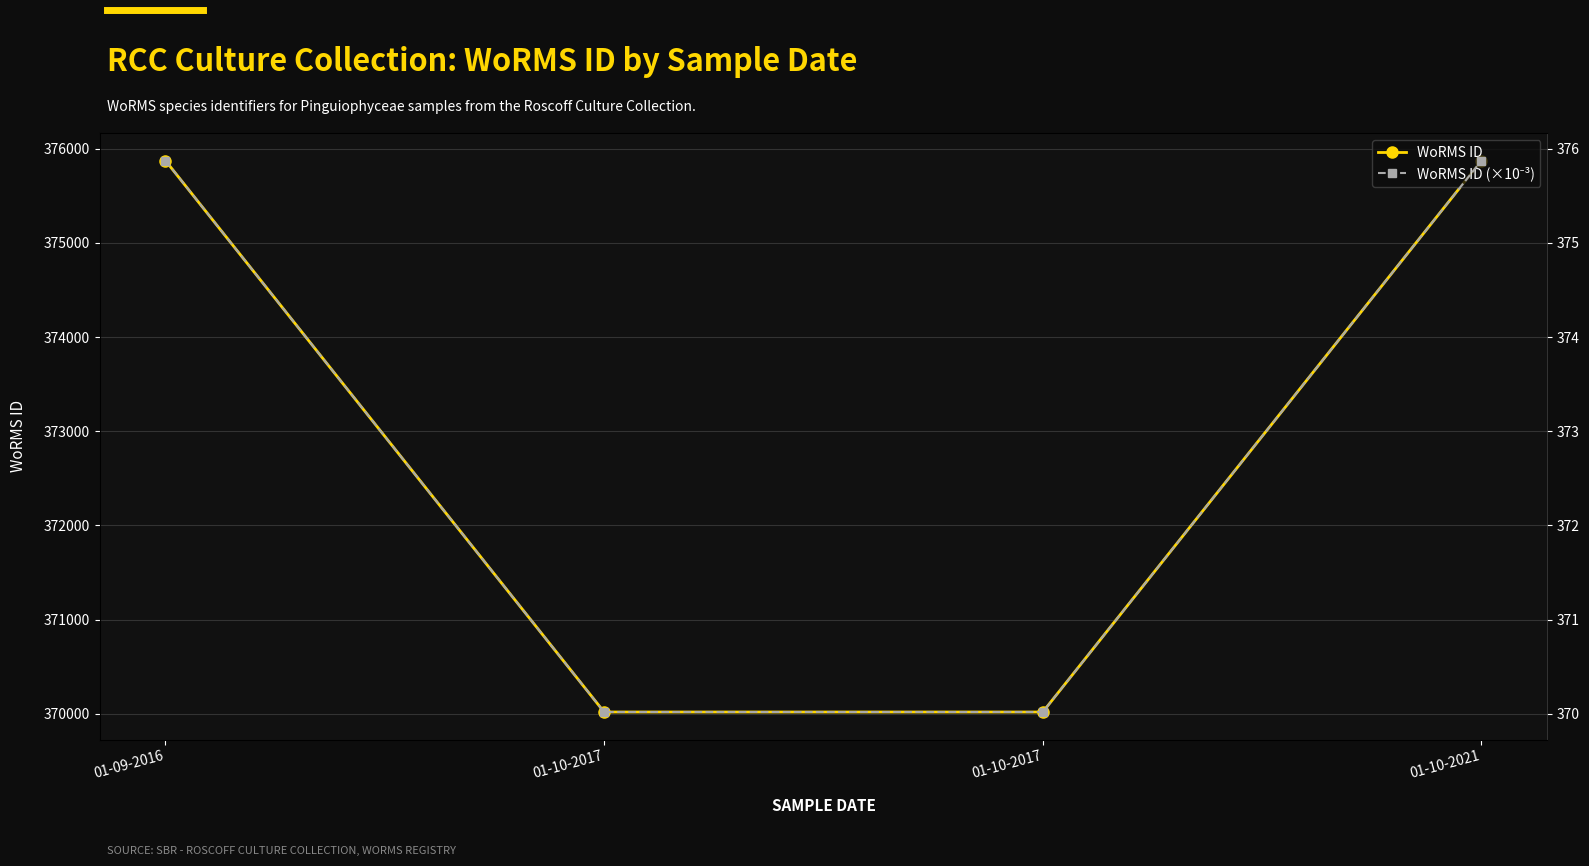

What is the label of the 3rd point from the right?

01-10-2017